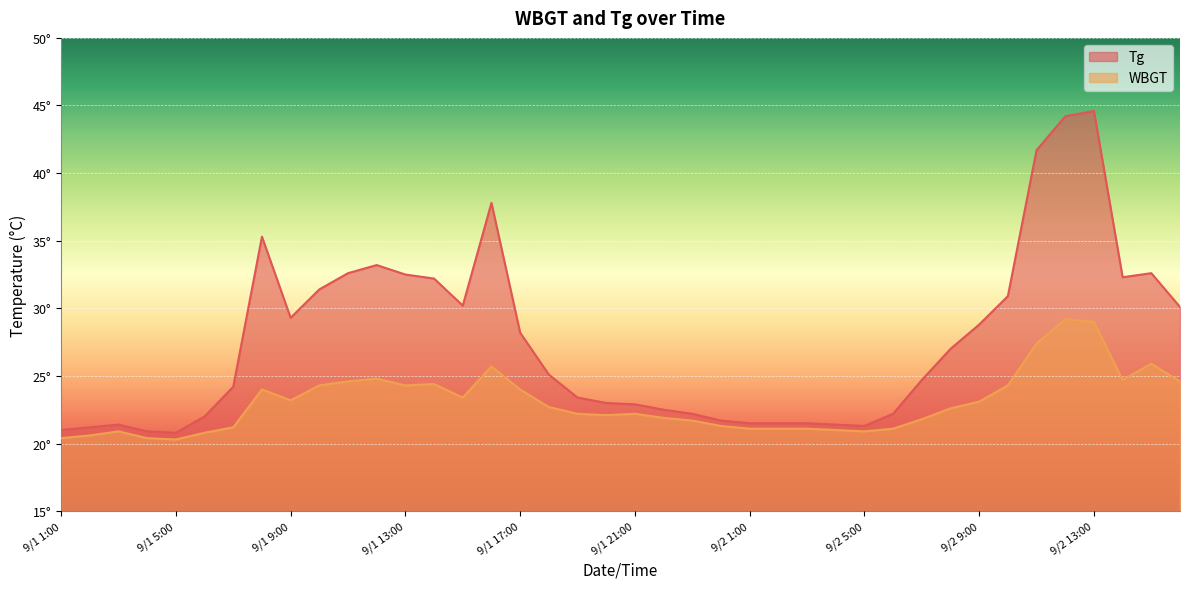

Reading left to right, transcribe all the data shown in this chart.

Tg: 21.0	21.2	21.4	20.9	20.8	22.0	24.2	35.3	29.3	31.4	32.6	33.2	32.5	32.2	30.2	37.8	28.2	25.1	23.4	23.0	22.9	22.5	22.2	21.7	21.5	21.5	21.5	21.4	21.3	22.2	24.7	27.0	28.8	30.9	41.7	44.2	44.6	32.3	32.6	30.1
WBGT: 20.4	20.6	20.9	20.4	20.3	20.8	21.2	24.0	23.2	24.3	24.6	24.8	24.3	24.4	23.4	25.7	24.0	22.7	22.2	22.1	22.2	21.9	21.7	21.3	21.1	21.1	21.1	21.0	20.9	21.1	21.8	22.6	23.1	24.3	27.4	29.2	29.0	24.7	25.9	24.6